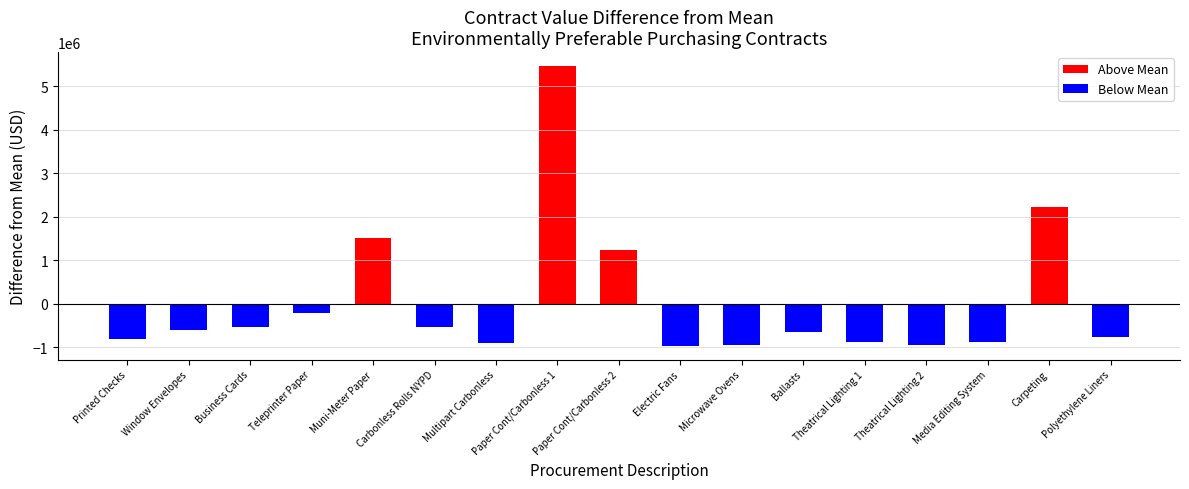

Where is the data nearest to the value 2249880?

Carpeting